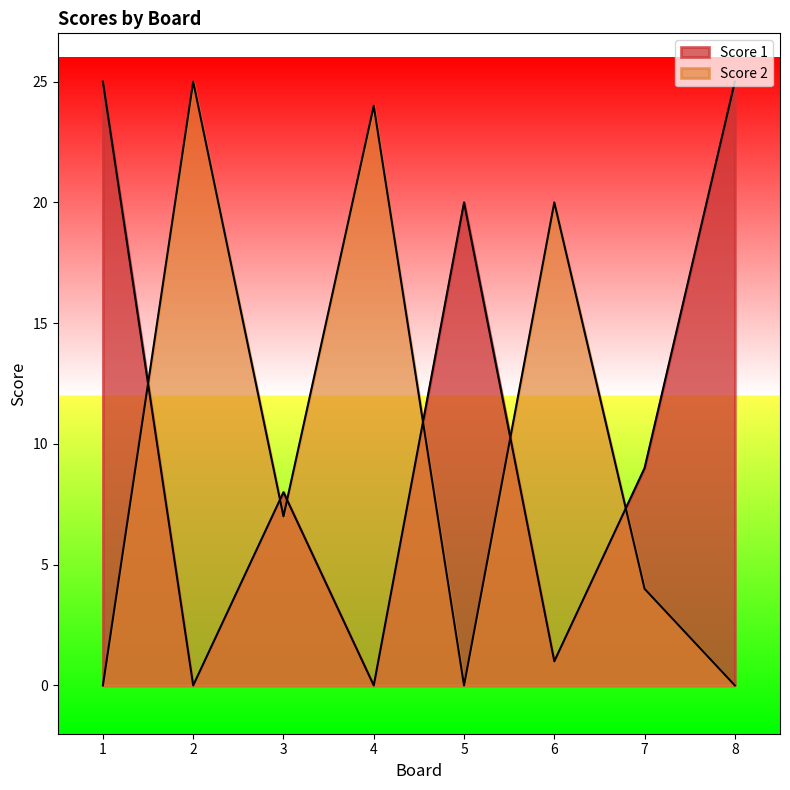

What is the sum of the Score 1 values at 3 and 6?

9